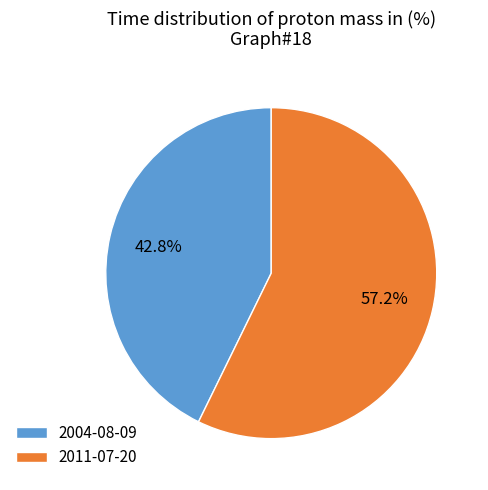

To the nearest percent, what percentage of the pie is 2004-08-09?

43%